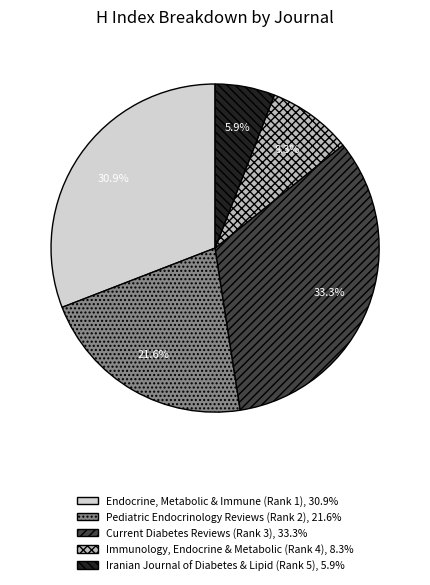

How many segments does this pie chart have?

5